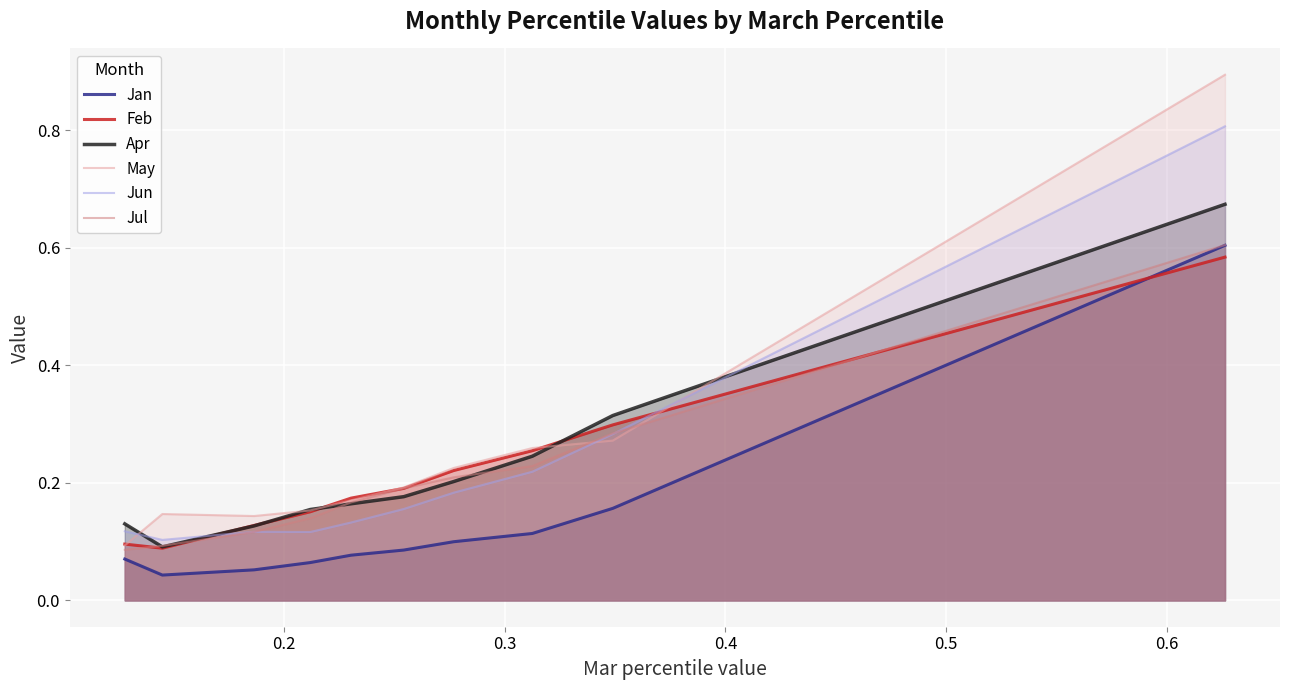

What is the maximum value shown in the chart?

0.9